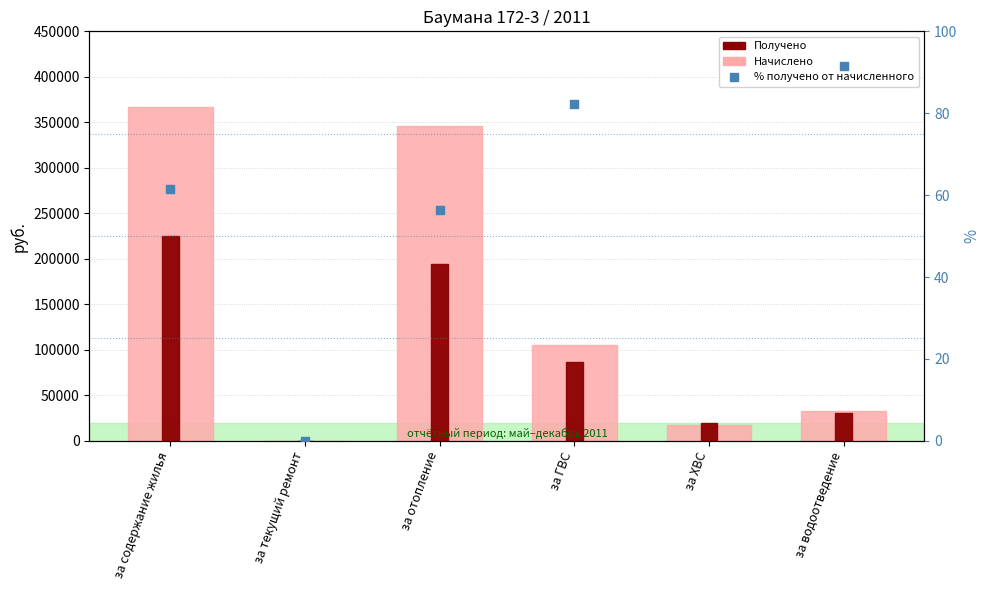

What are all the series names shown in the legend?

Начислено (начислено потребителям), Получено (от потребителей), % получено от начисленного